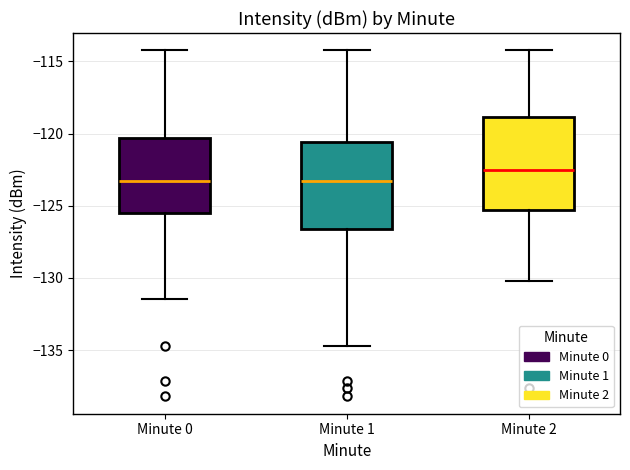

Where is the lower edge of the box for Minute 2 on the y-axis? The values are not printed on the chart, so give them approximately, as read against the axis.

-125.5